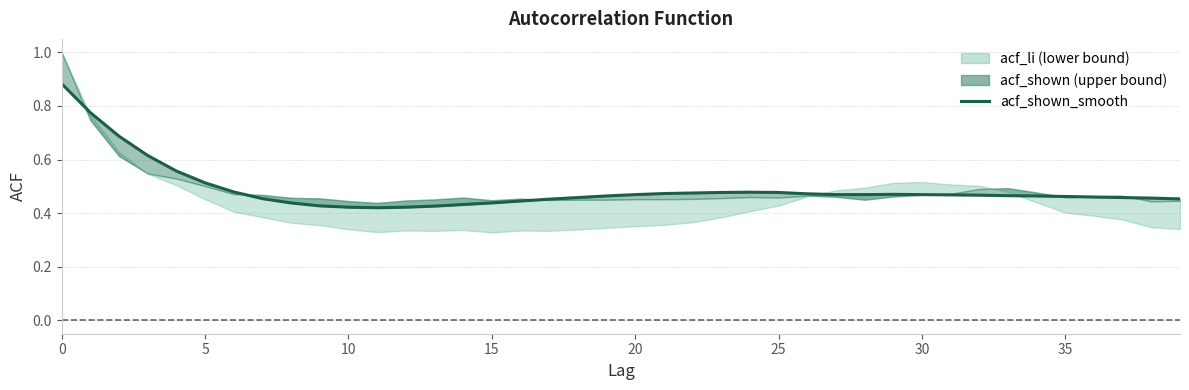

Is this an area chart (filled region under the line)?

No